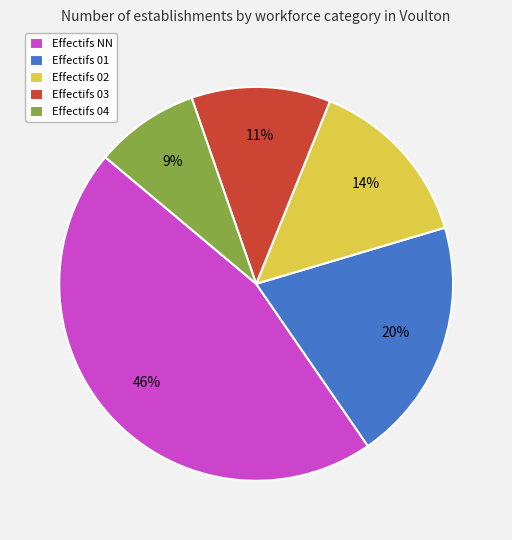

Is there a majority slice in this chart?

No